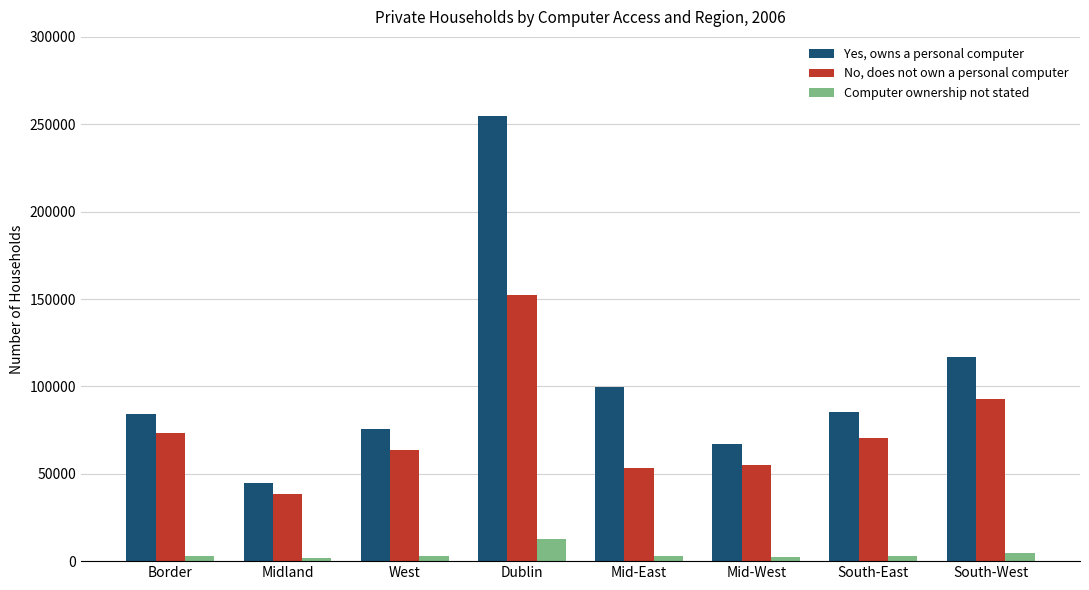

The Computer ownership not stated series shows 3200 at Mid-East. True or false?

True